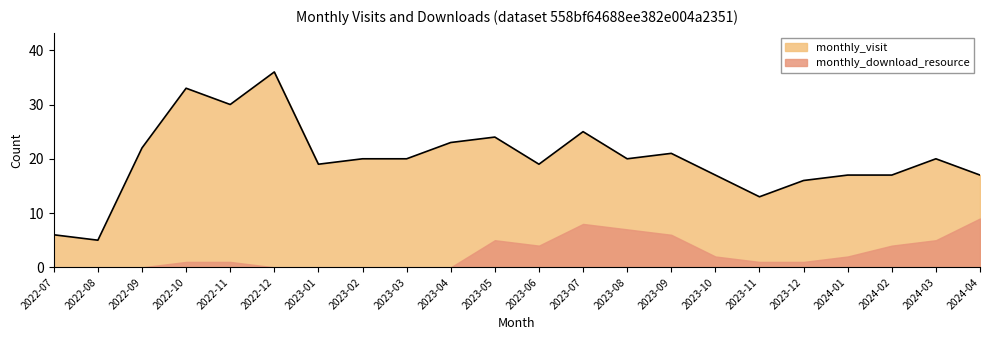

How many interior local peaks (higher than both neighbors) does the data have?

6